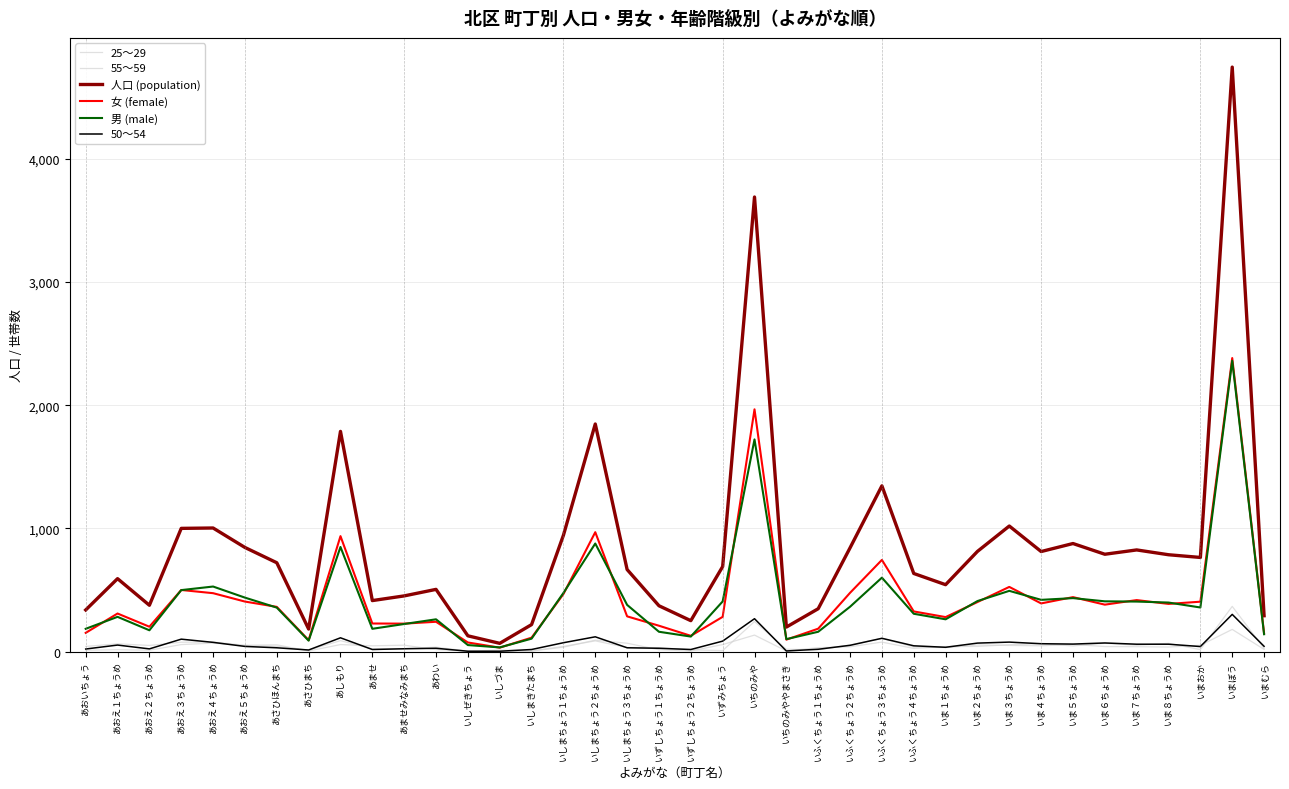

Which series has the largest total across all categories?

人口 (population)